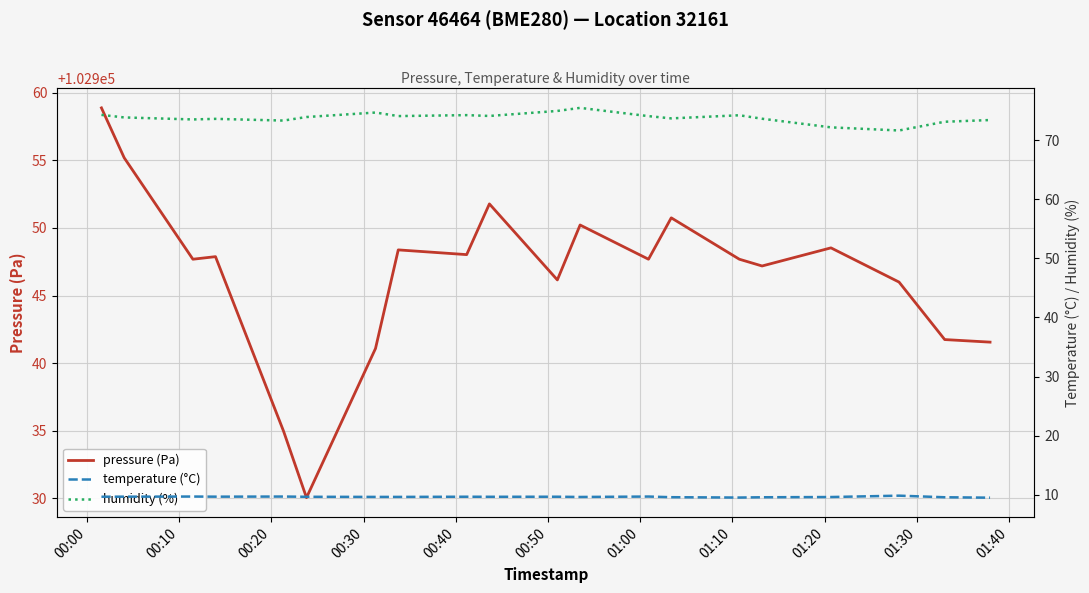

List the series in order of their peak value, highest first.

pressure (Pa), humidity (%), temperature (°C)